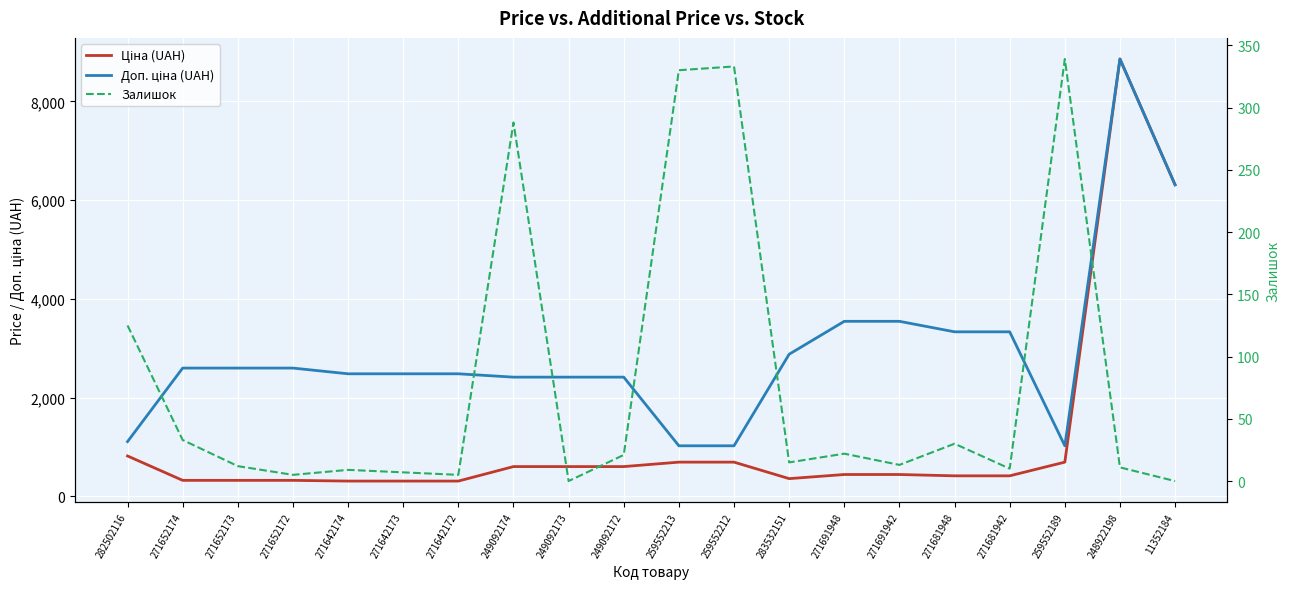

Read the Залишок value at 271652174.

33.0